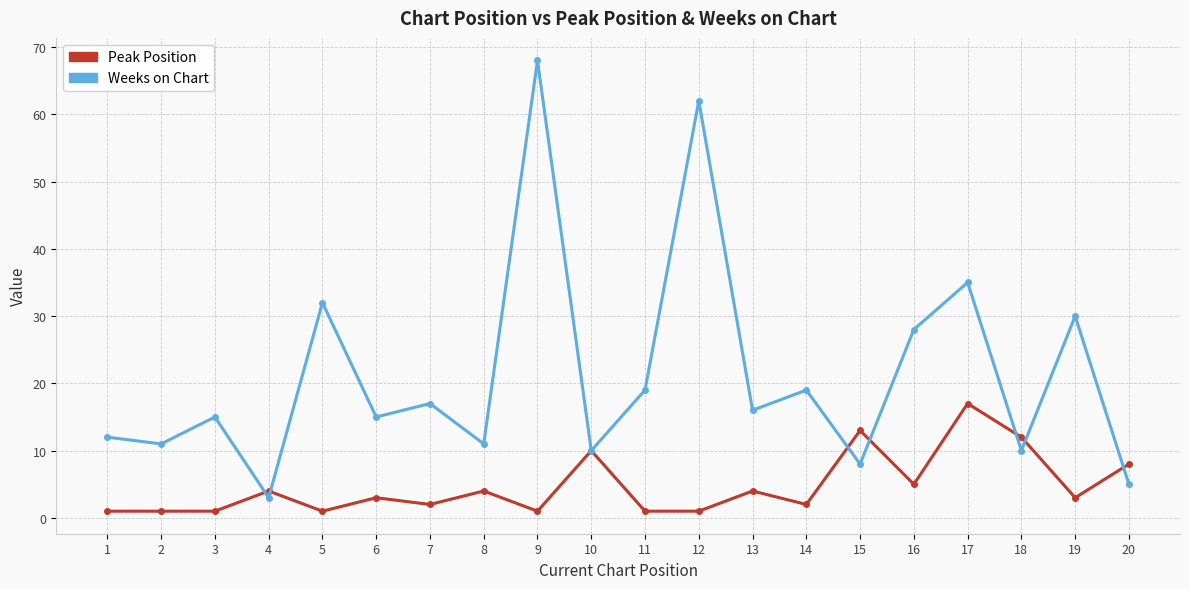

Reading left to right, transcribe all the data shown in this chart.

Peak Position: 1	1	1	4	1	3	2	4	1	10	1	1	4	2	13	5	17	12	3	8
Weeks on Chart: 12	11	15	3	32	15	17	11	68	10	19	62	16	19	8	28	35	10	30	5